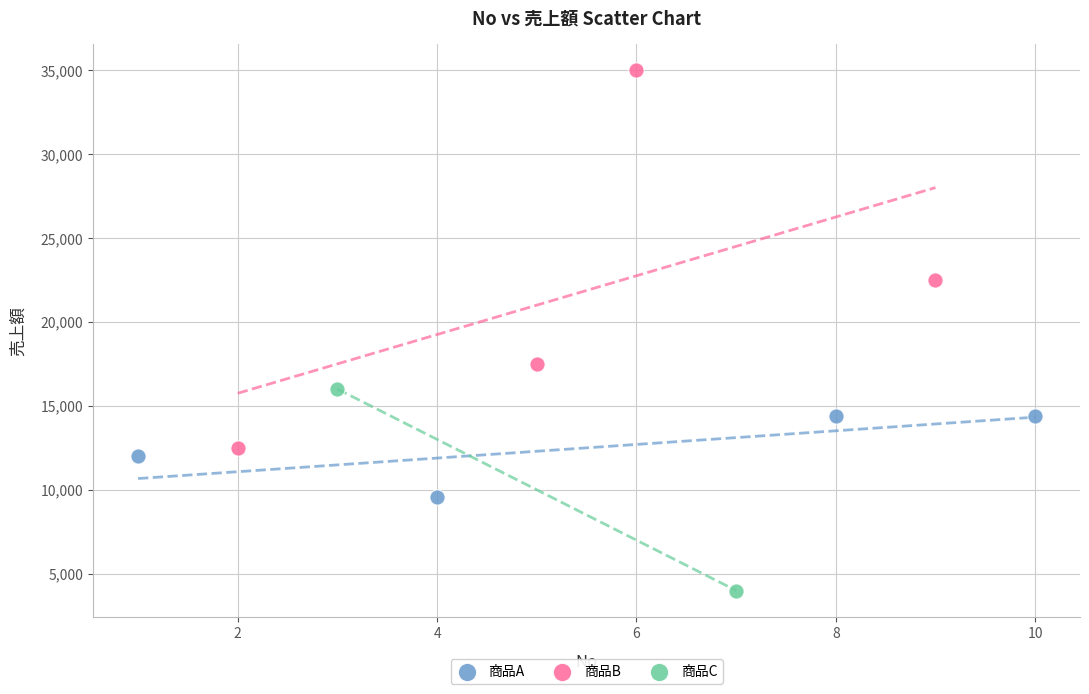

What are all the series names shown in the legend?

商品A, 商品B, 商品C